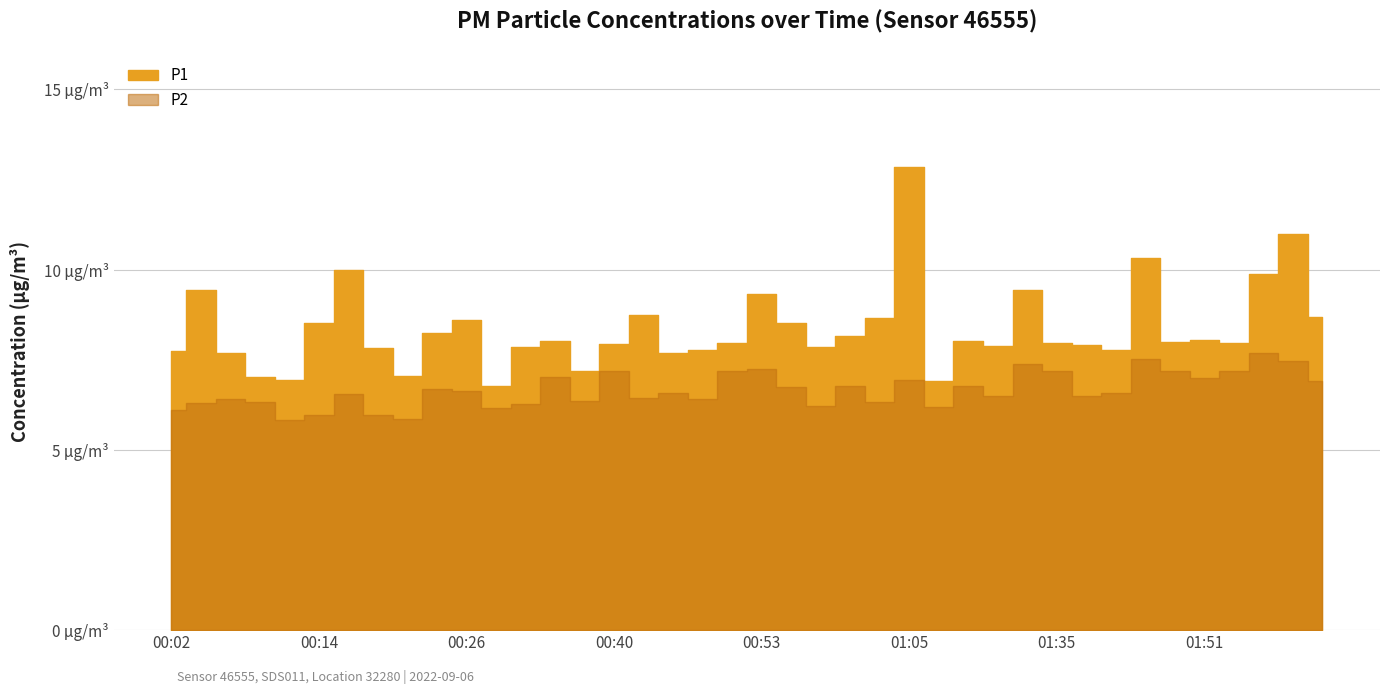

Which series has the widest spread of values?

P1